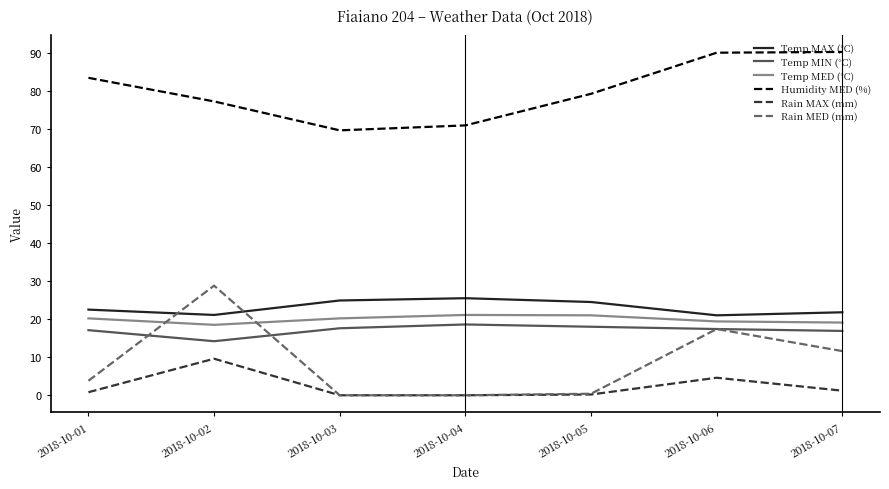

Between 2018-10-02 and 2018-10-05, which series saw the biggest shift?

Rain MED (mm)